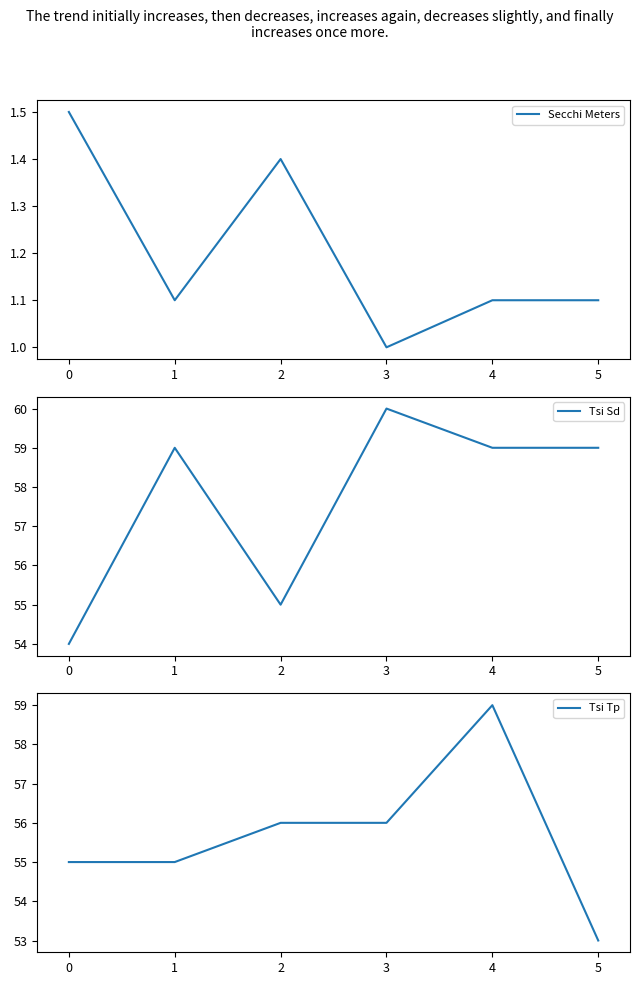

True or false: Tsi Sd and Secchi Meters cross at least once.

False